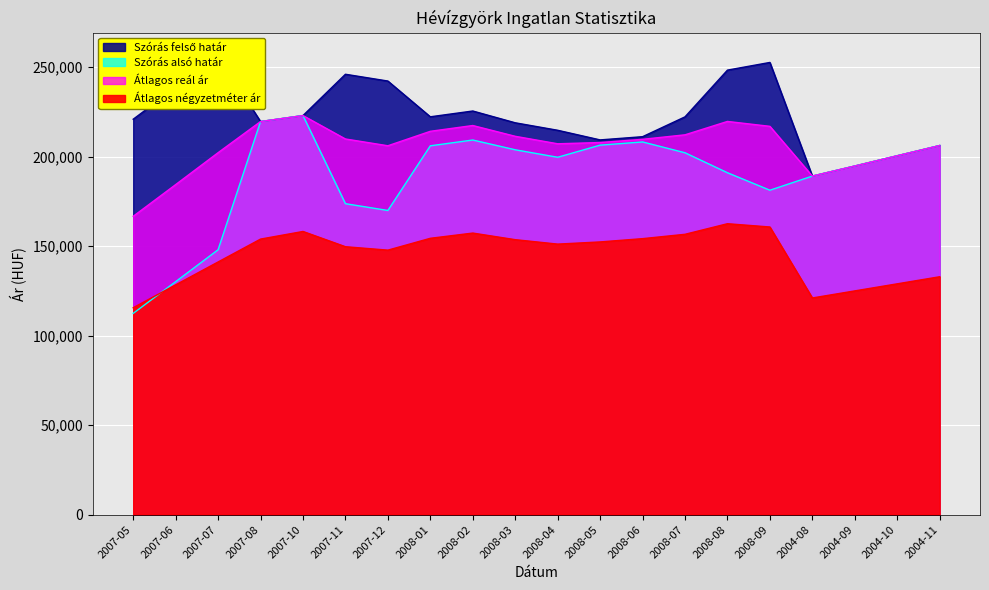

True or false: Átlagos négyzetméter ár and Szórás felső határ intersect in this chart.

False